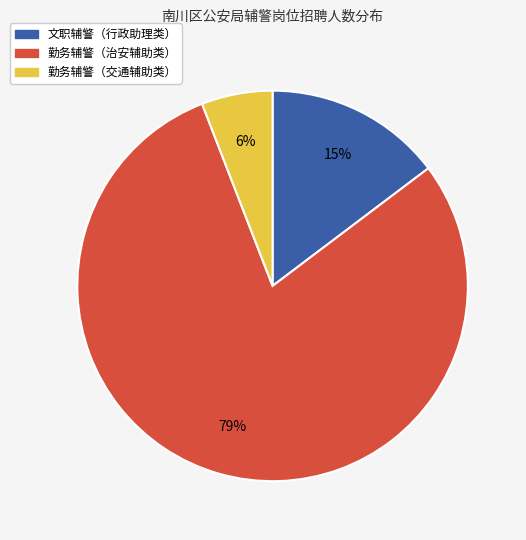

To the nearest percent, what is the average slice percentage?

33%